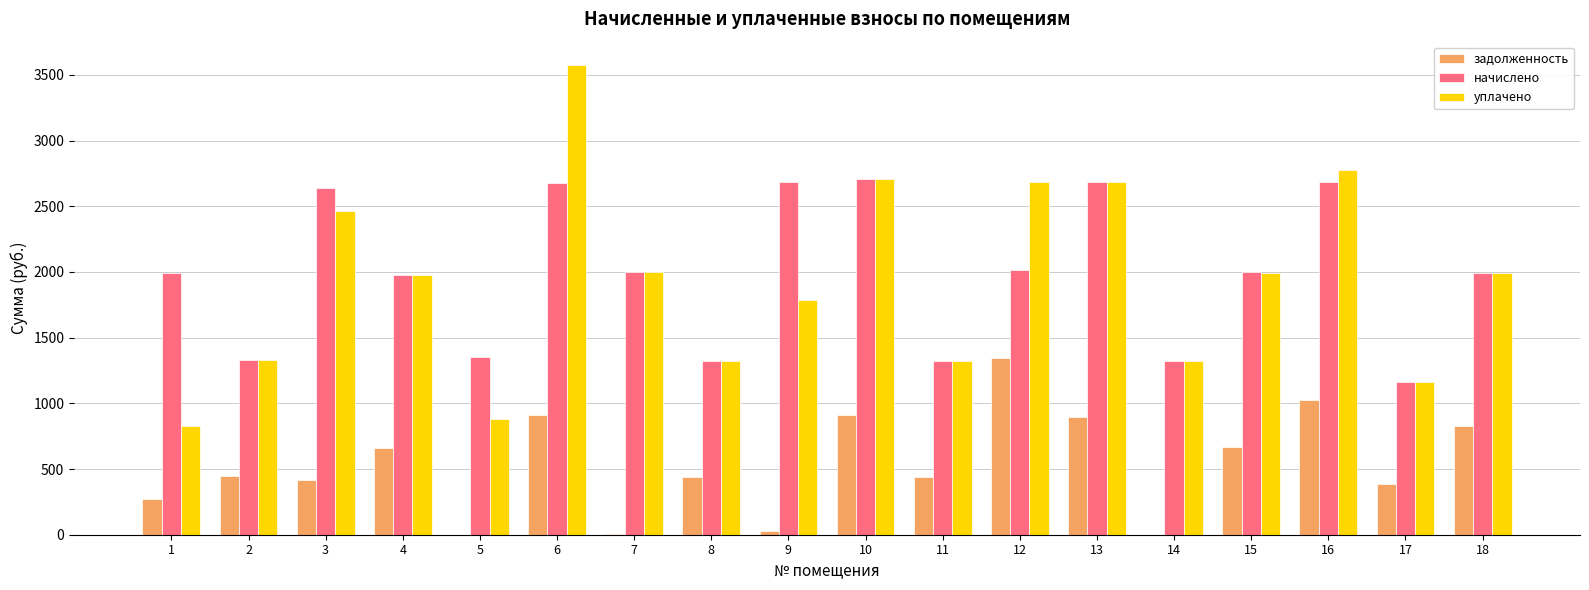

How many groups of bars are there?

18